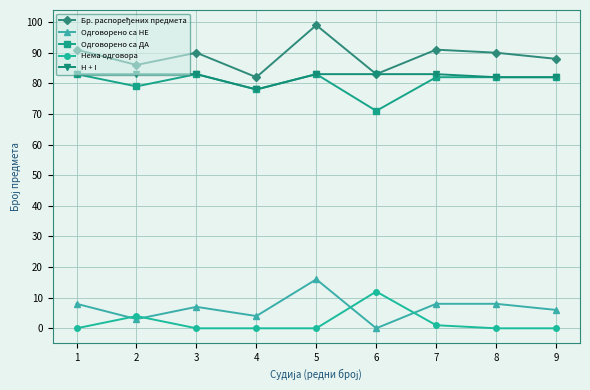

True or false: Нема одговора and H + I intersect in this chart.

False